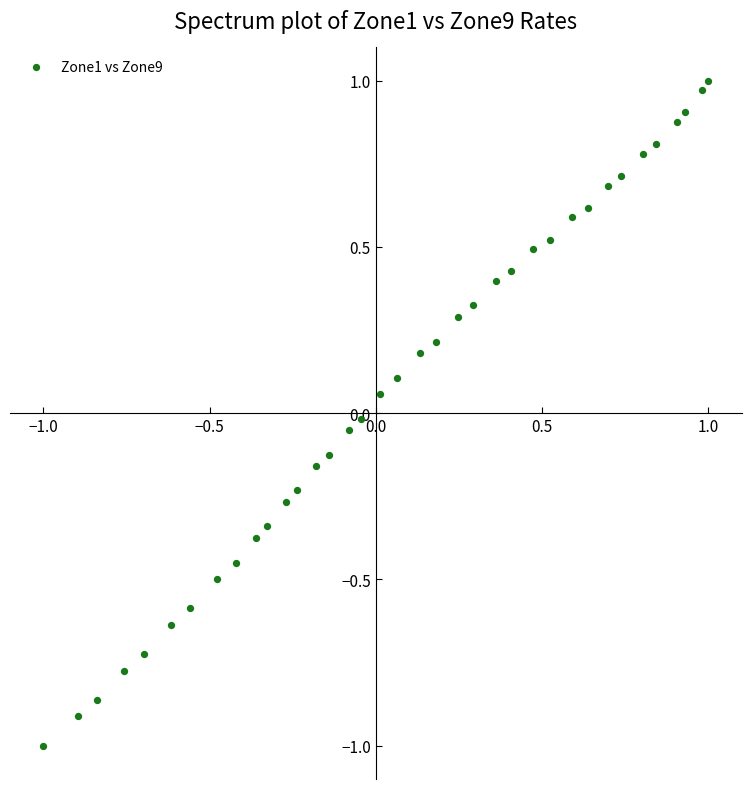

What is the range of Y values (max minus min)?

2.0